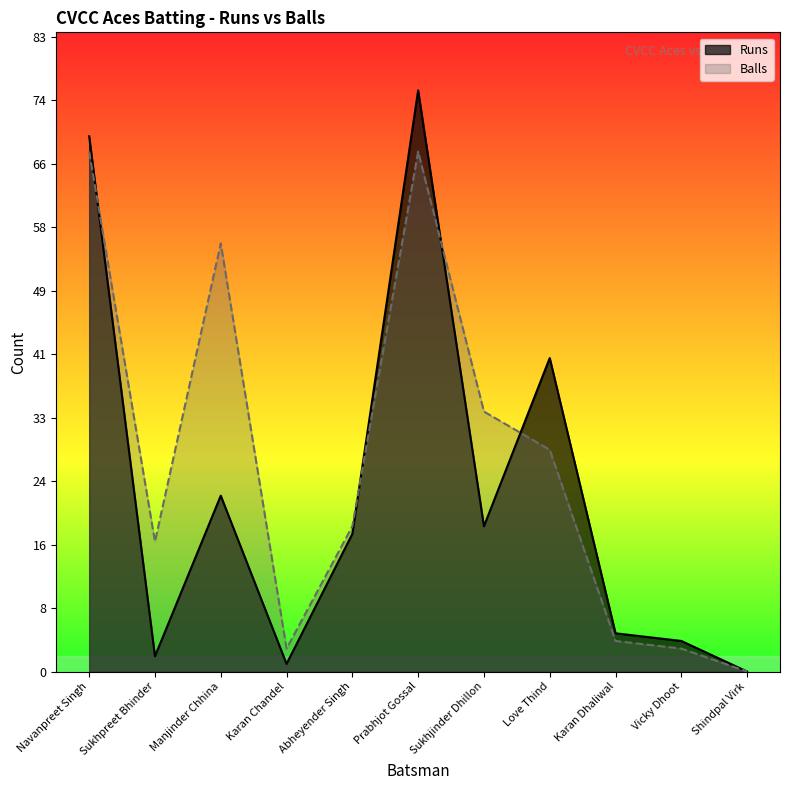

Is it true that Balls equals 17 at Sukhpreet Bhinder?

True